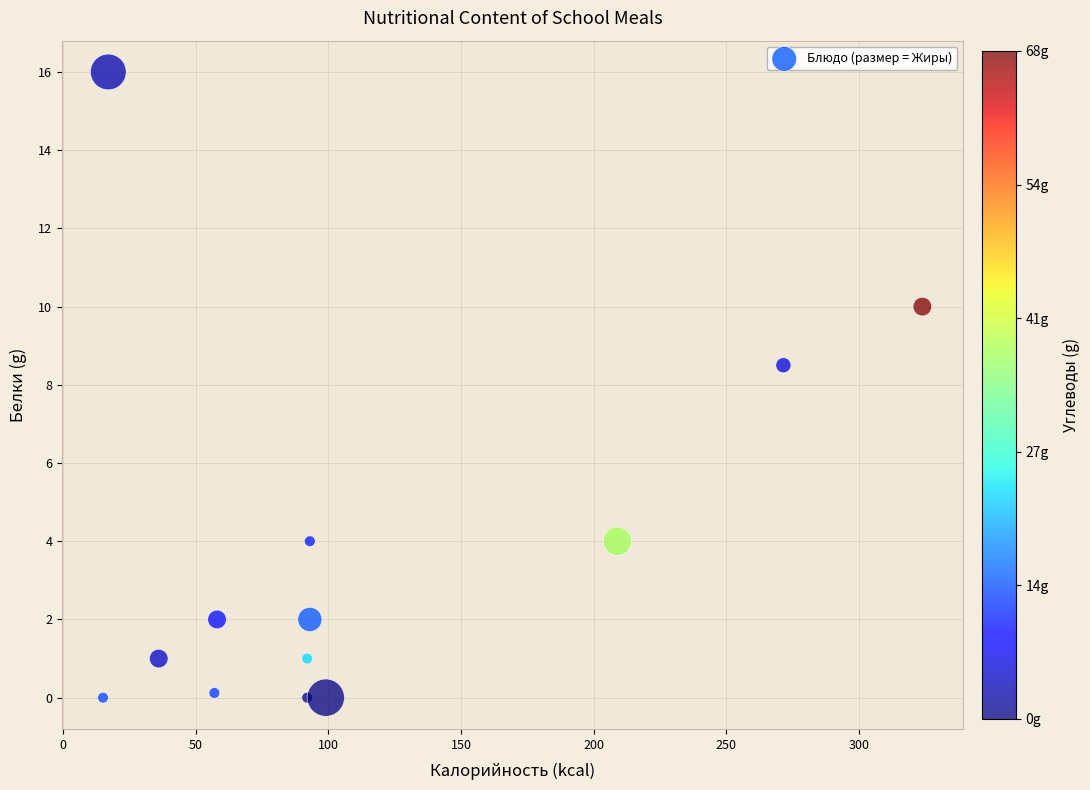

What is the range of X values (max minus min)?

309.0